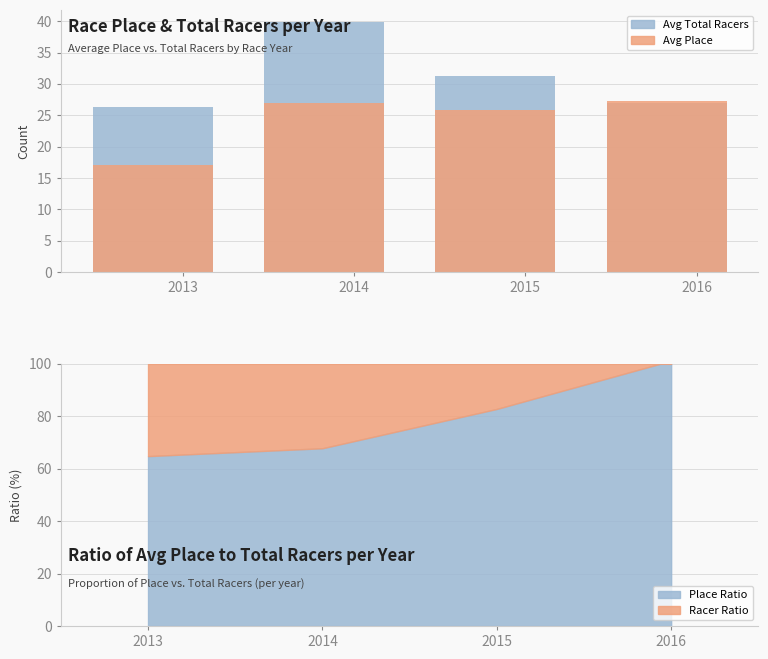

List the series in order of their peak value, highest first.

Avg Total Racers, Avg Place